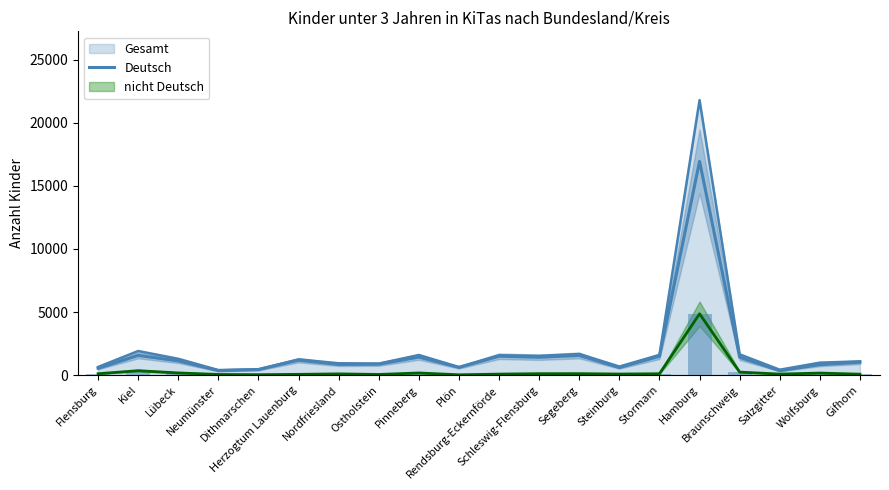

What is the difference between the second highest and minimum values?

1213